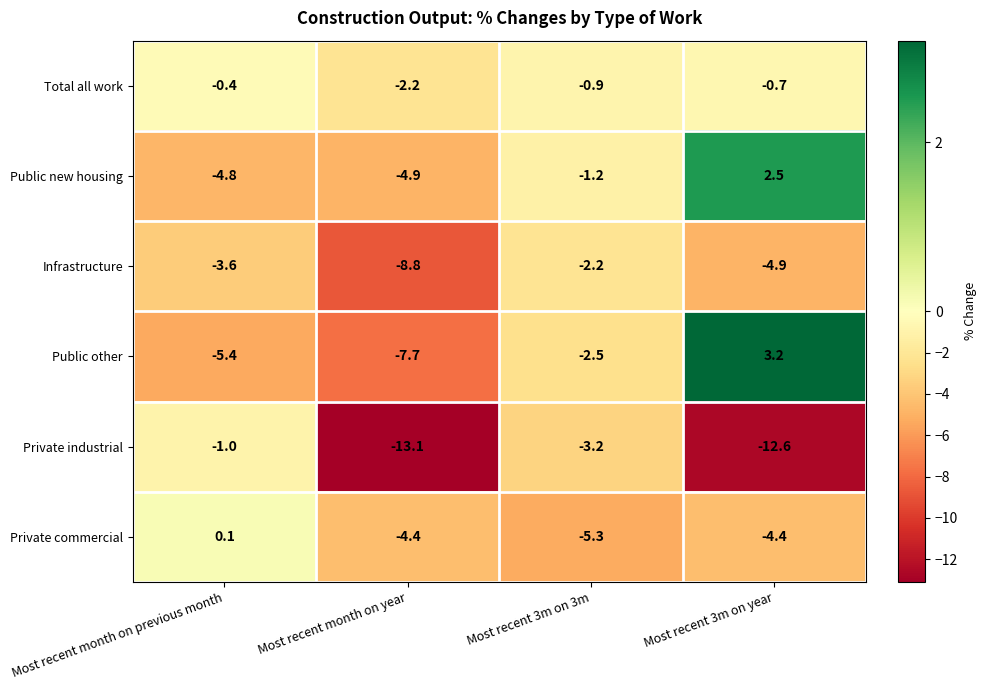

What is the smallest value displayed?

-13.1